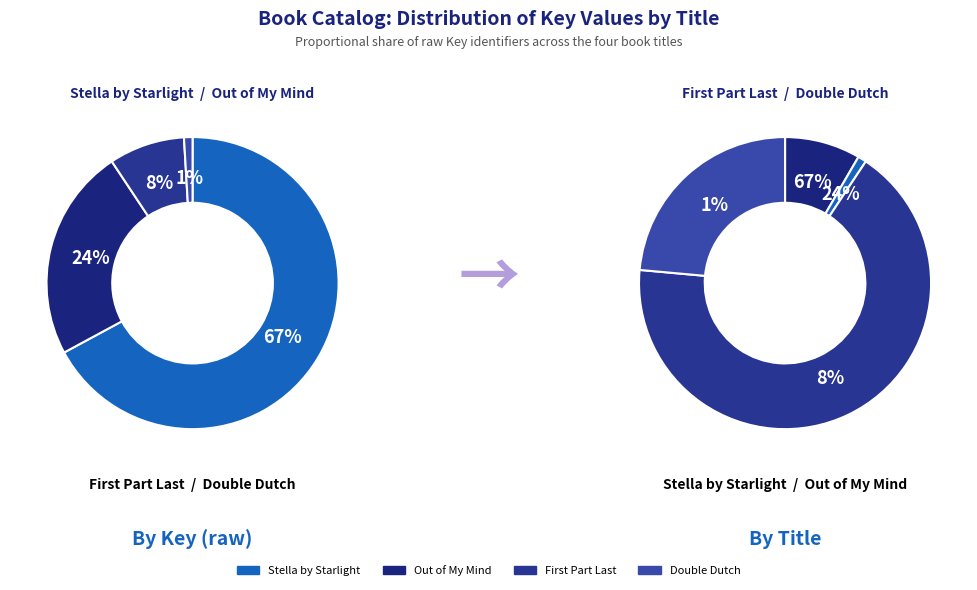

Is it true that Out of My Mind is 24% of the pie?

True